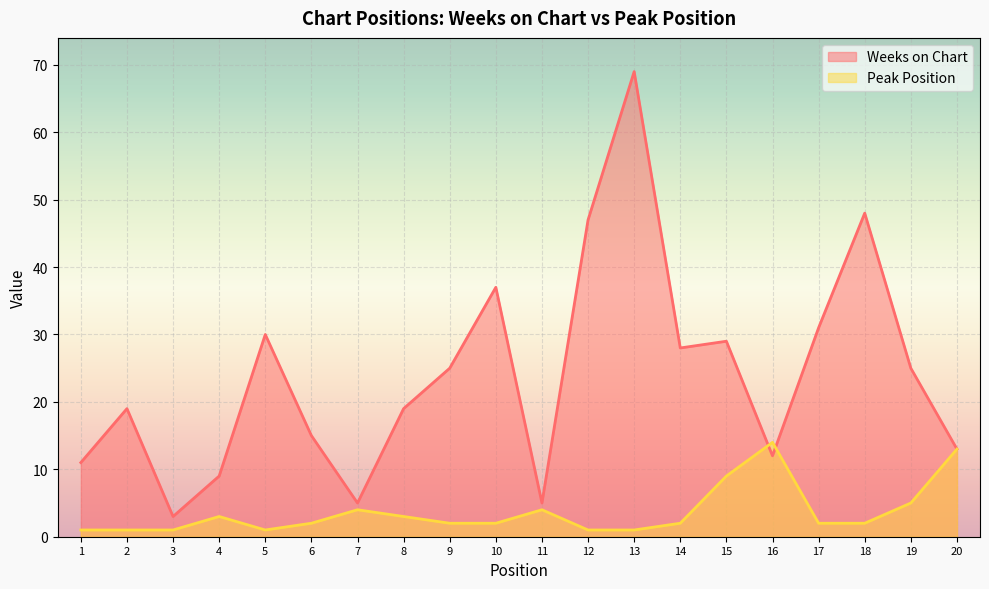

Count the number of categories in the chart.

20